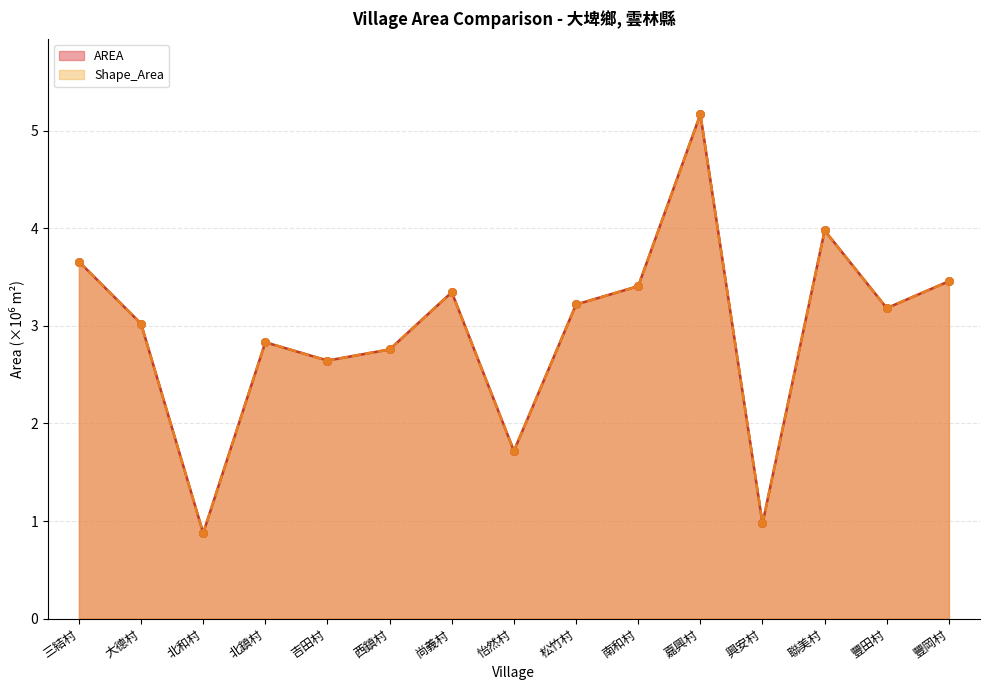

Which series reaches the minimum Y coordinate?

Shape_Area